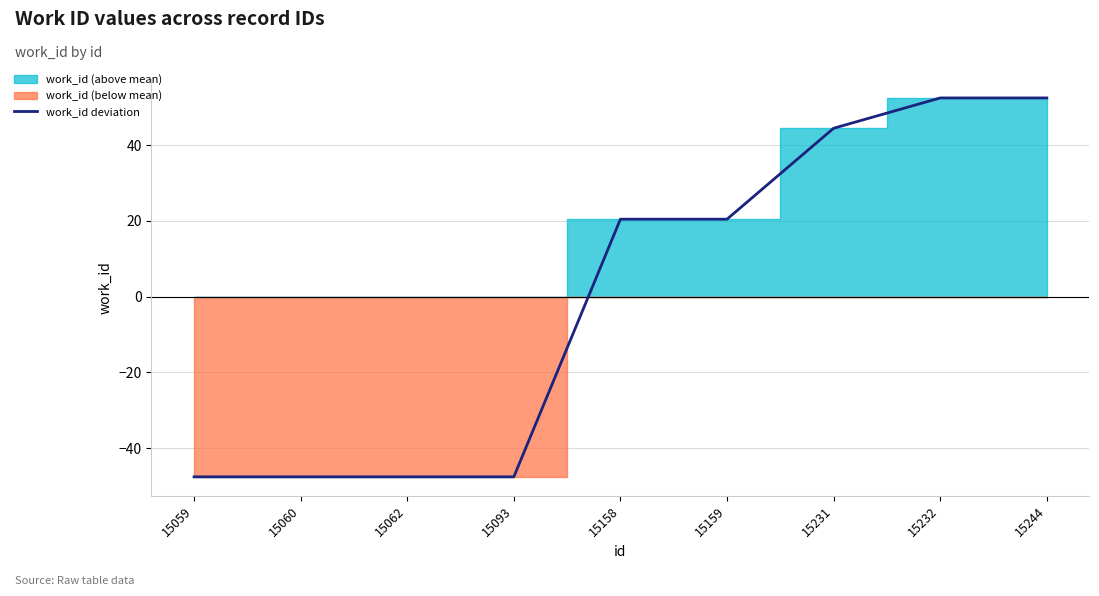

Rank the categories by value from lowest to highest.

15059, 15060, 15062, 15093, 15158, 15159, 15231, 15232, 15244